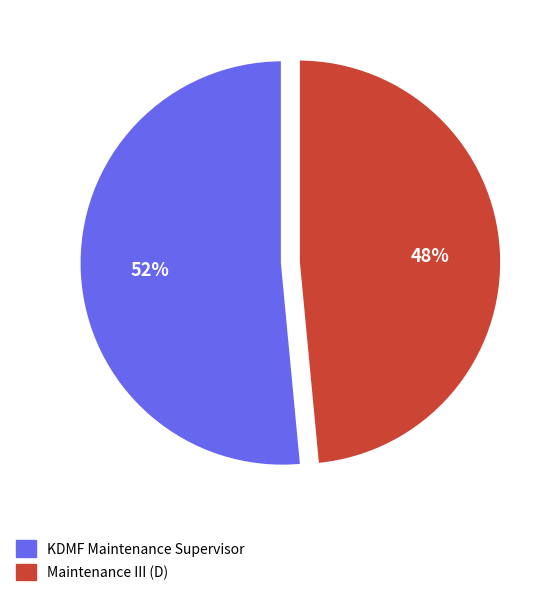

The KDMF Maintenance Supervisor slice represents 52% of the pie. True or false?

True